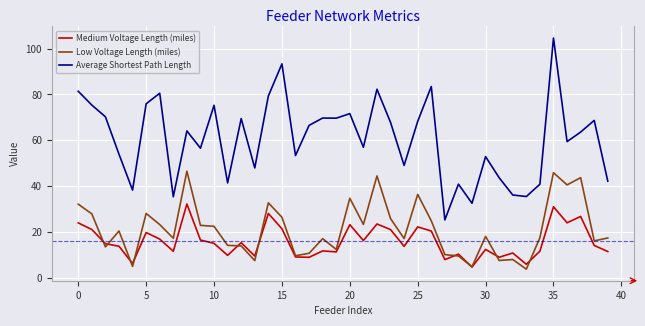

Which series has the largest total across all categories?

Average Shortest Path Length